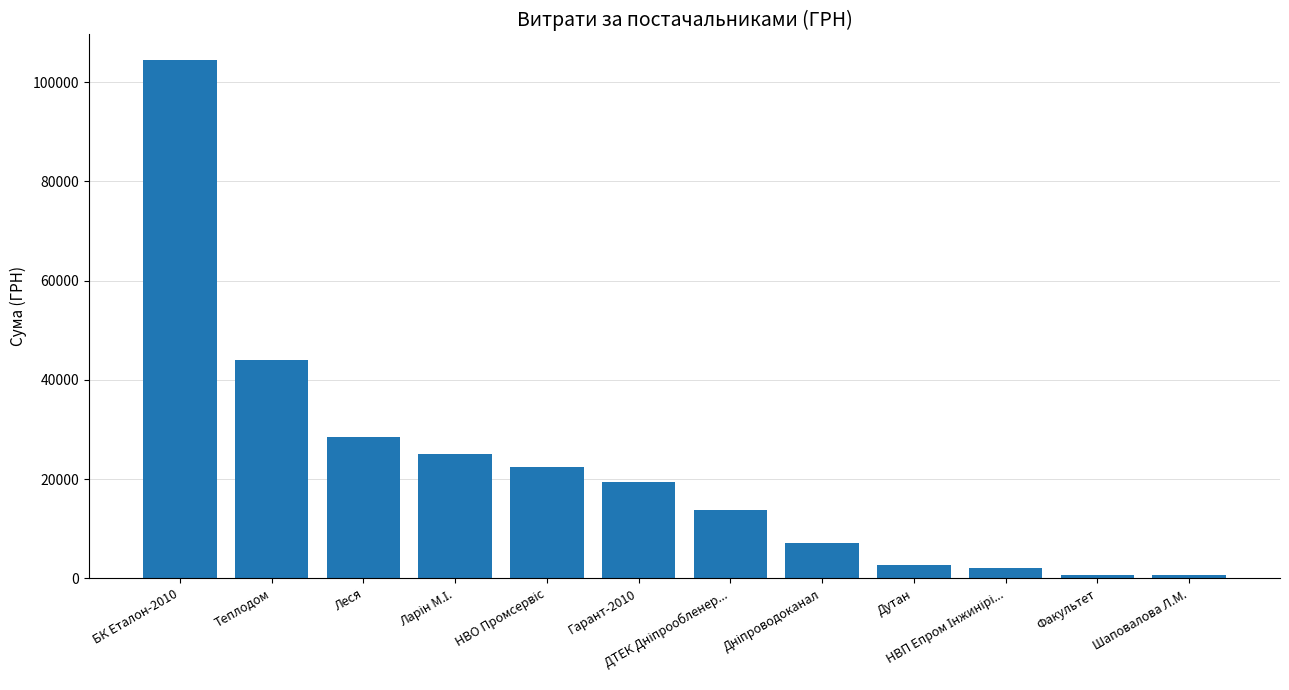

Between Теплодом and БК Еталон-2010, which is larger?

БК Еталон-2010